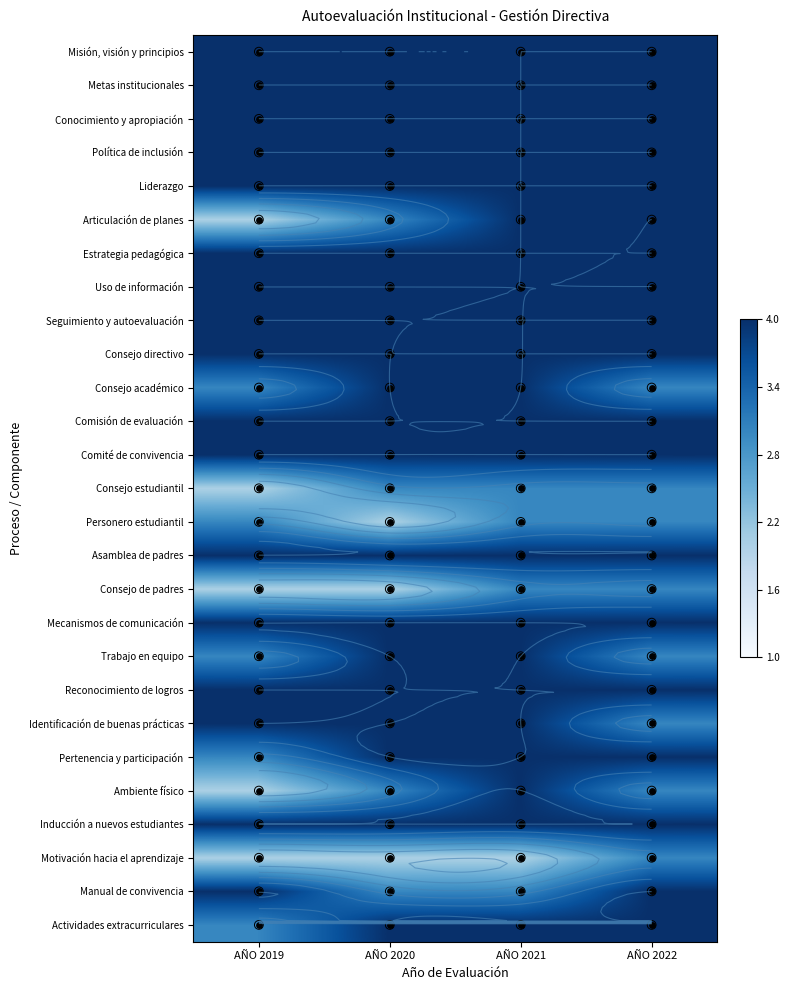

What is the total value across all series at AÑO 2022?

100